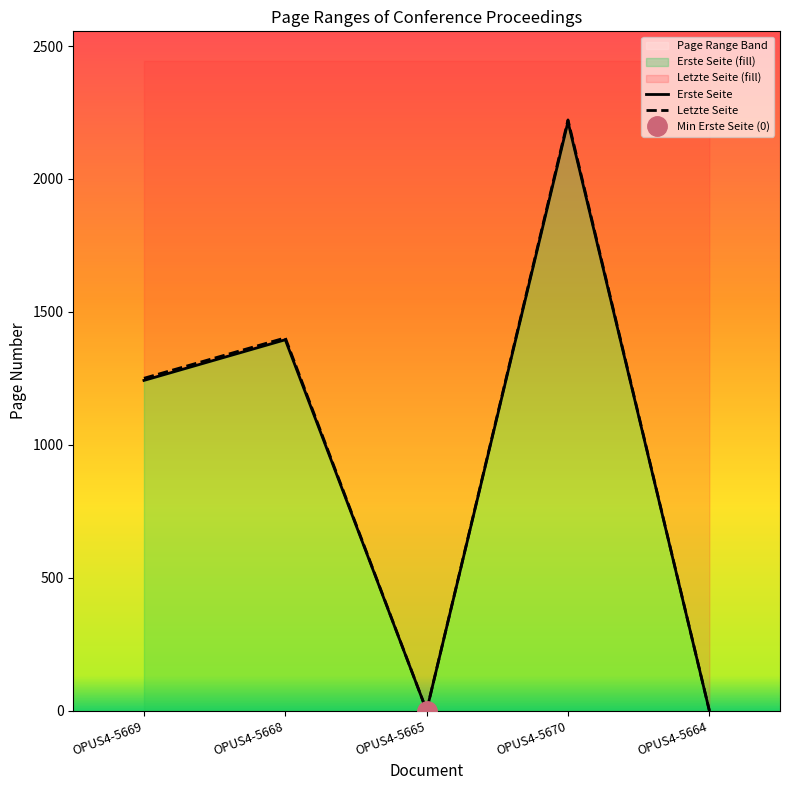

How many lines are shown in the chart?

2